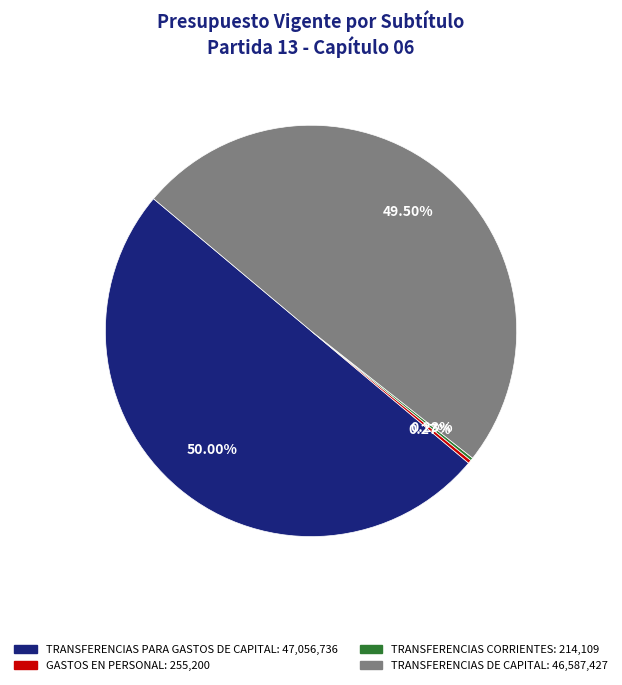

Does TRANSFERENCIAS DE CAPITAL represent more than half of the total?

No